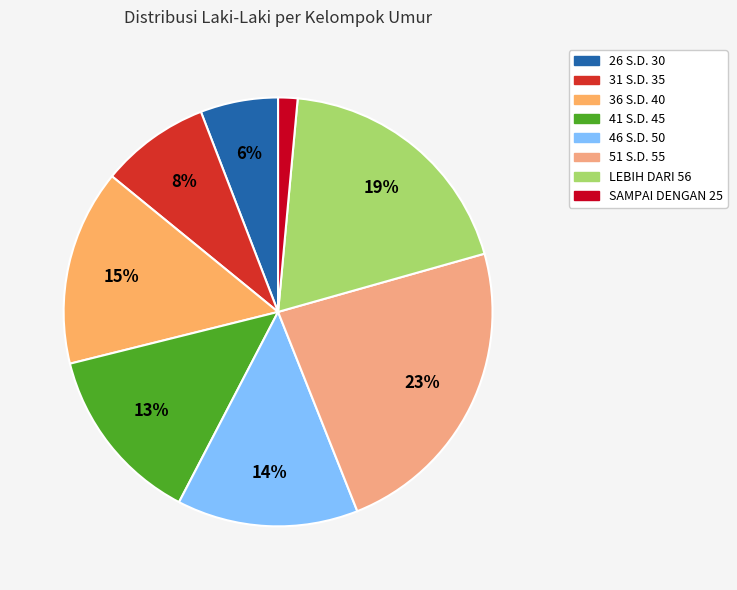

Which category has the smallest portion of the pie?

SAMPAI DENGAN 25